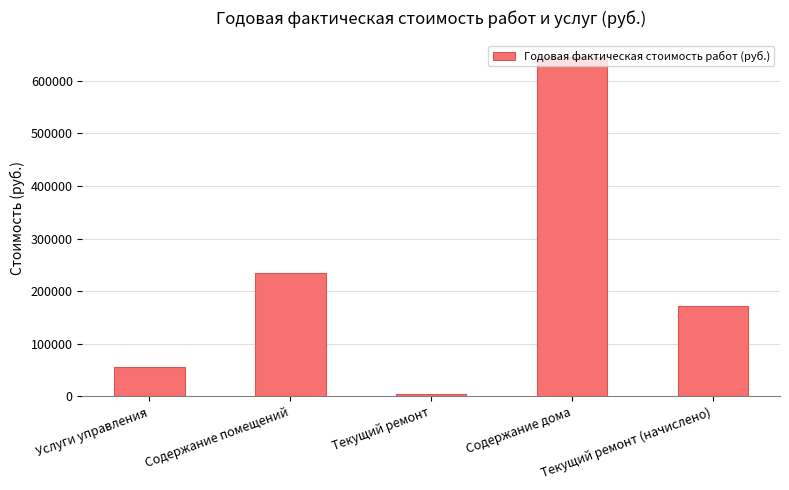

What is the difference between the maximum and minimum values?

639127.4